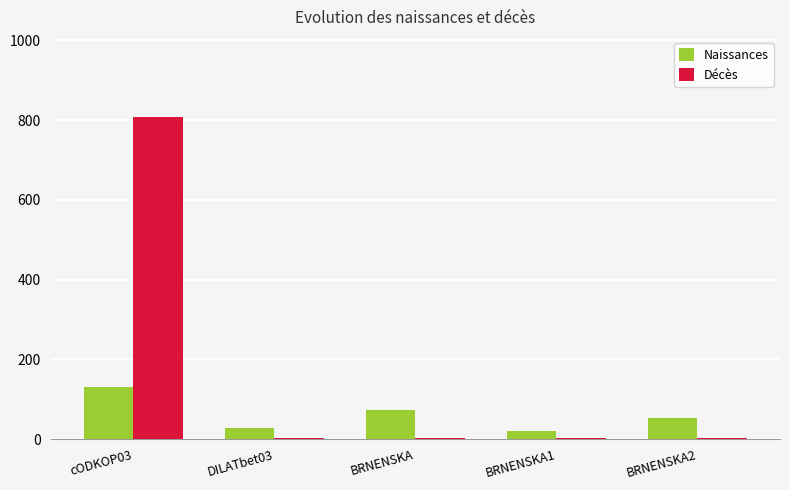

Is the value of Naissances at DILATbet03 greater than the value of Décès at BRNENSKA2?

Yes